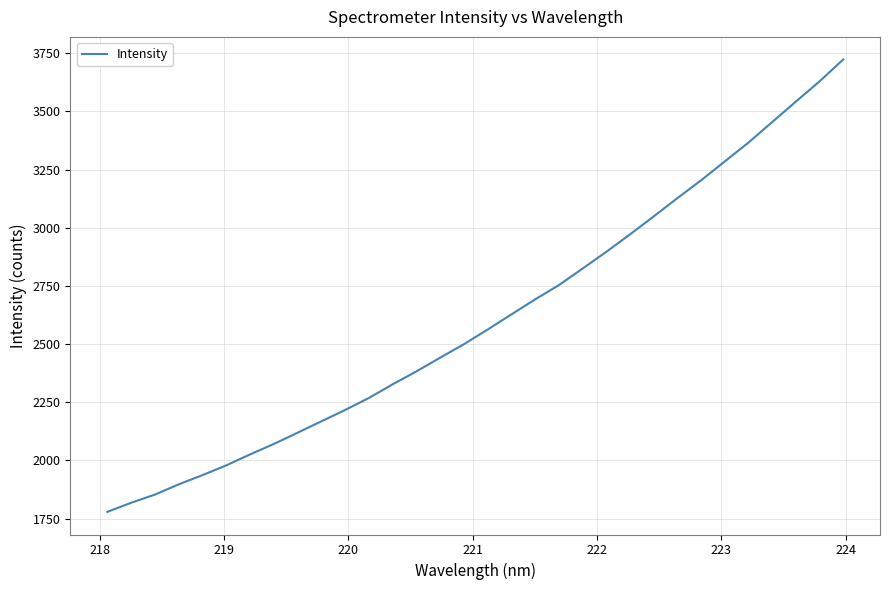

What is the maximum value shown in the chart?

3722.8